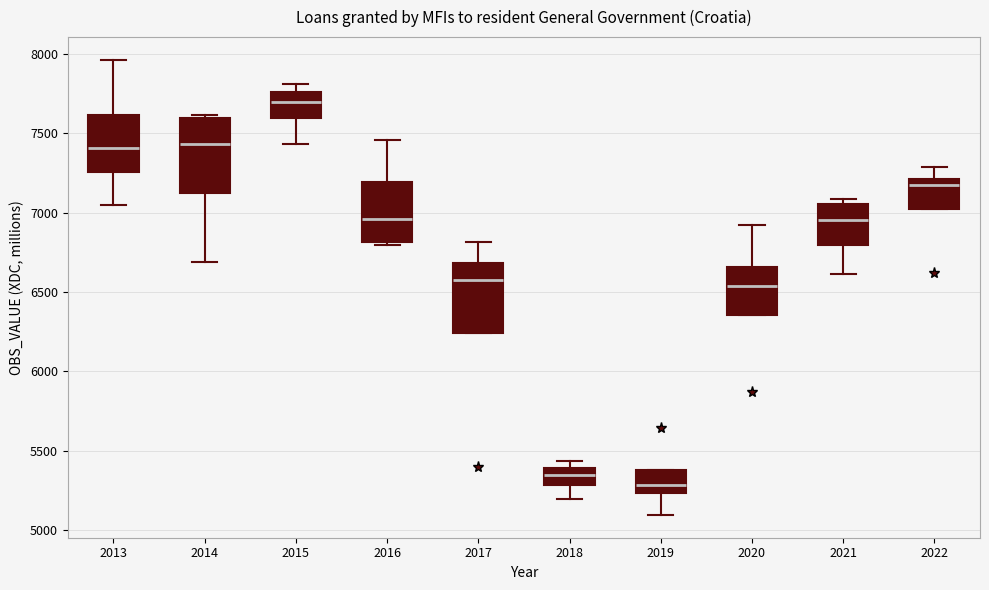

Reading left to right, transcribe this box plot: for each box, give where its median line is, the range the box spans, and where its two whiskers end, as read against the y-axis. The values are not printed on the chart, so give them approximately, as read against the axis.

2013: median 7400, box 7250 to 7600, whiskers 7050 to 7950
2014: median 7450, box 7150 to 7600, whiskers 6700 to 7600 (just above the box's upper edge)
2015: median 7700, box 7600 to 7750, whiskers 7450 to 7800
2016: median 6950, box 6800 to 7200, whiskers 6800 (just below the box's lower edge) to 7450
2017: median 6600, box 6250 to 6700, whiskers 6250 to 6800
2018: median 5350, box 5300 to 5400, whiskers 5200 to 5450
2019: median 5300, box 5250 to 5400, whiskers 5100 to 5400
2020: median 6550, box 6350 to 6650, whiskers 6350 to 6900
2021: median 6950, box 6800 to 7050, whiskers 6600 to 7100
2022: median 7150, box 7000 to 7200, whiskers 7000 to 7300